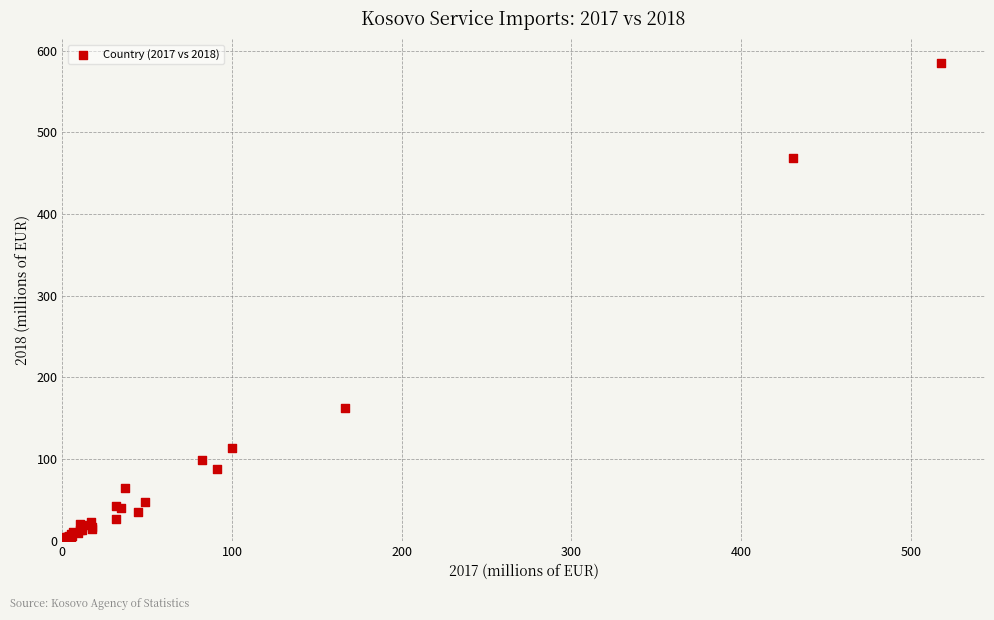

What Y value in the scatter plot is closest to 292?

162.9